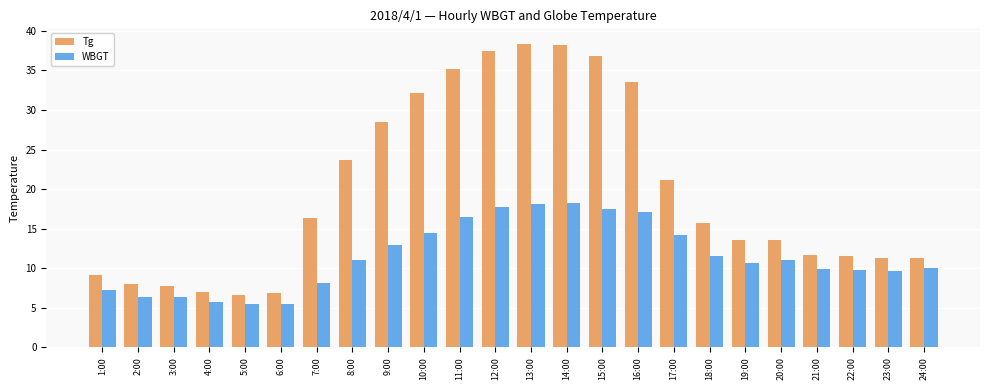

Is it true that Tg equals 33.5 at 16:00?

True